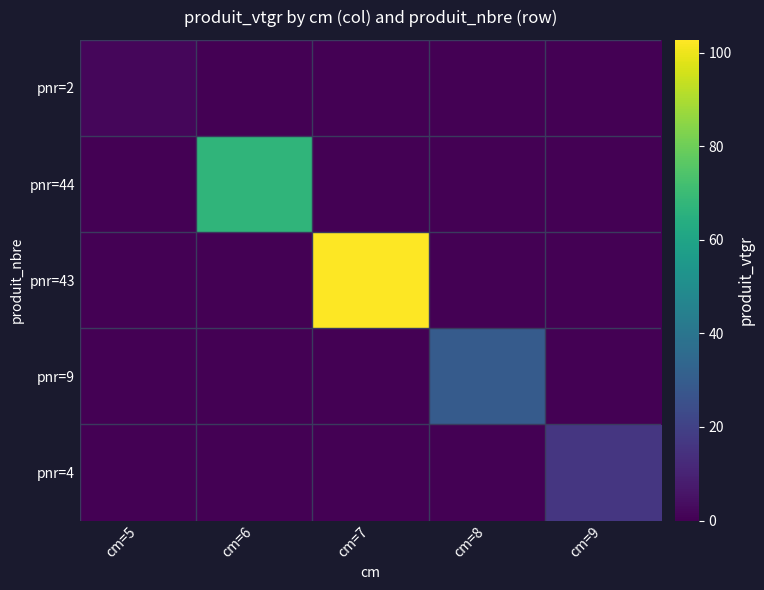

Between cm=6 and cm=8, which series saw the biggest shift?

pnr=44